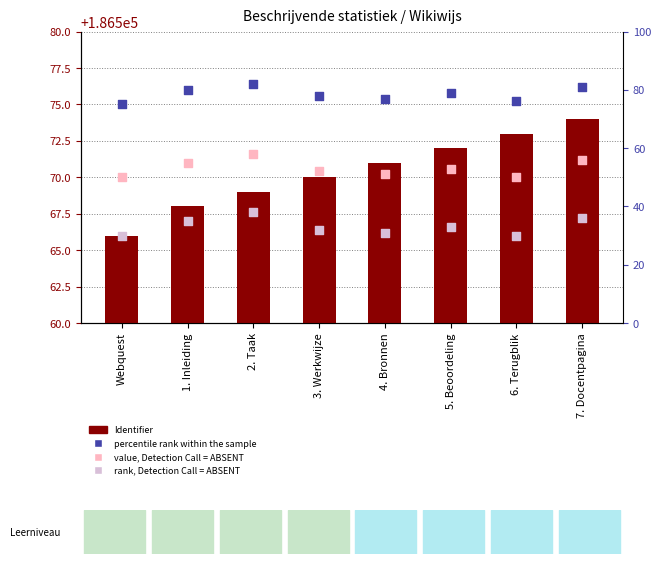

At which category is the sum across all series the highest?

2. Taak